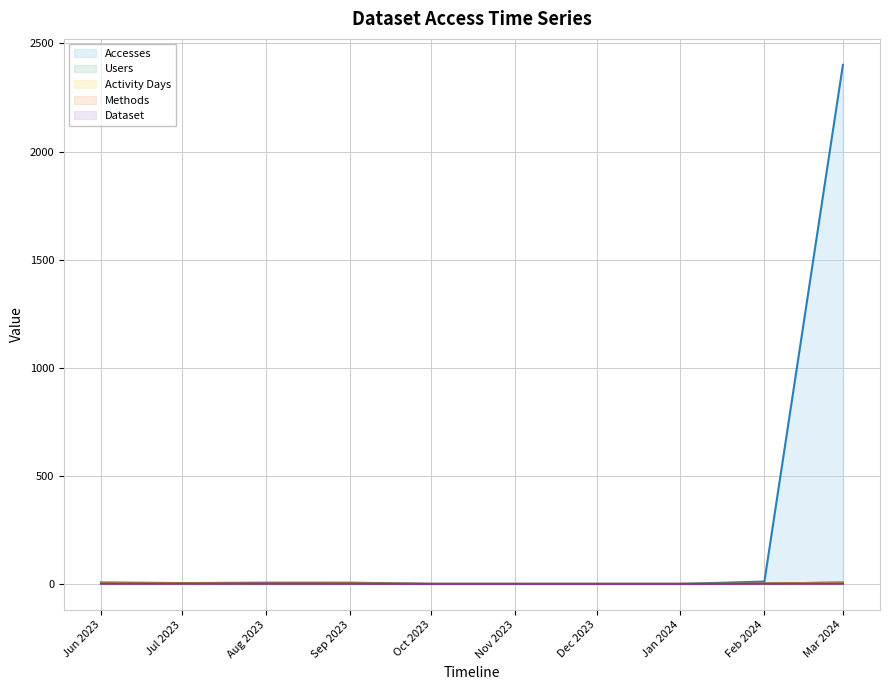

Which label corresponds to the largest value in the chart?

Mar 2024